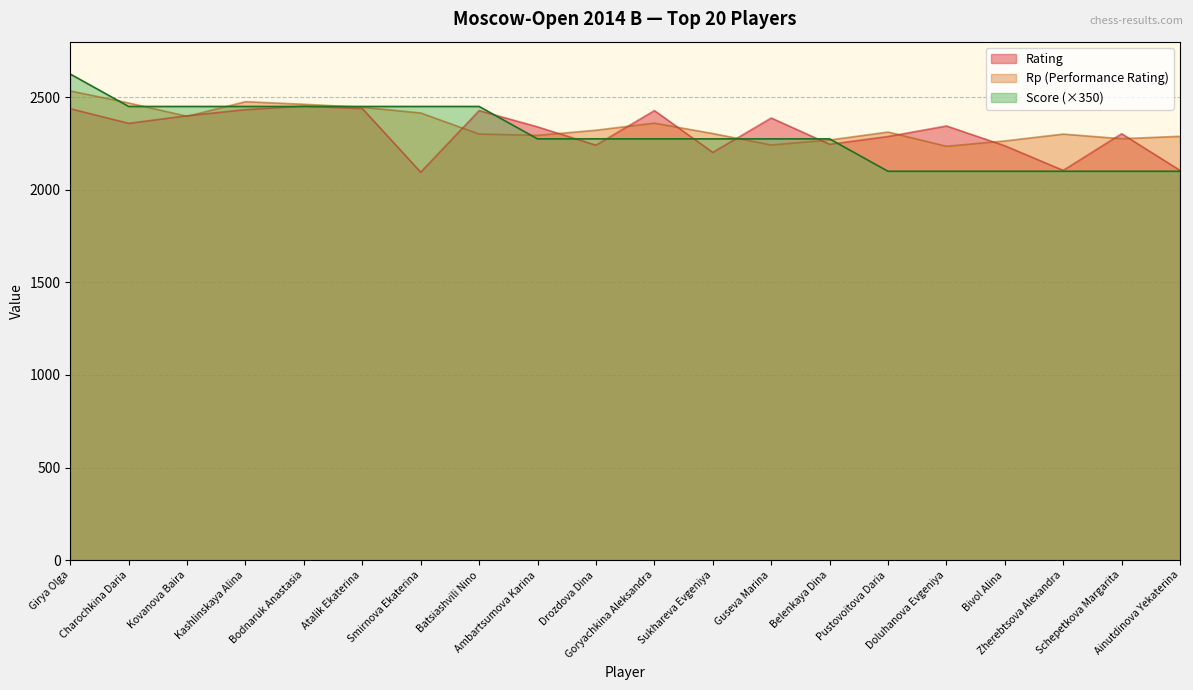

How many times do Rating and Score cross each other?

9